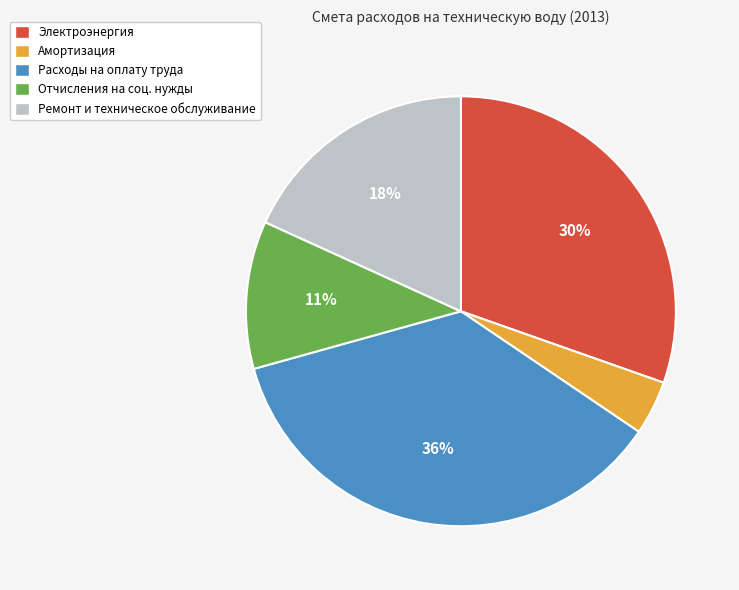

To the nearest percent, what percentage of the pie is Электроэнергия?

30%